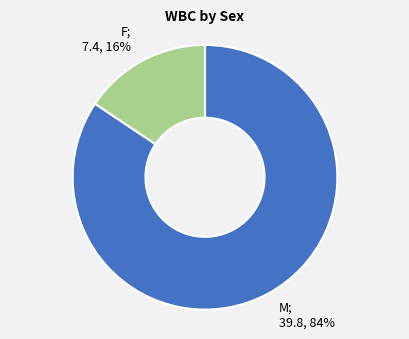

Is the sum of F; 7.4, 16% and M; 39.8, 84% greater than half?

Yes